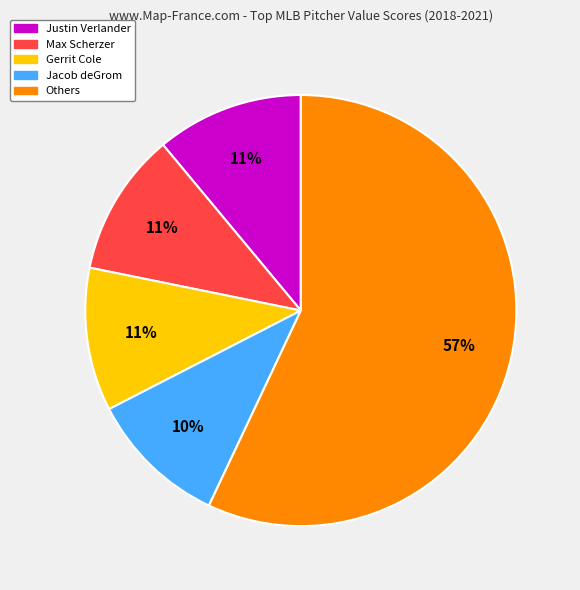

Is there any slice that represents more than half of the pie?

Yes